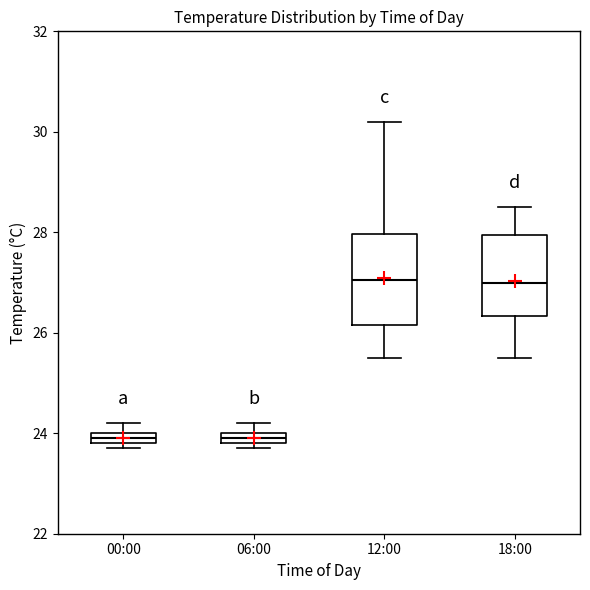

Where is the upper edge of the box for 00:00 on the y-axis? The values are not printed on the chart, so give them approximately, as read against the axis.

24.0